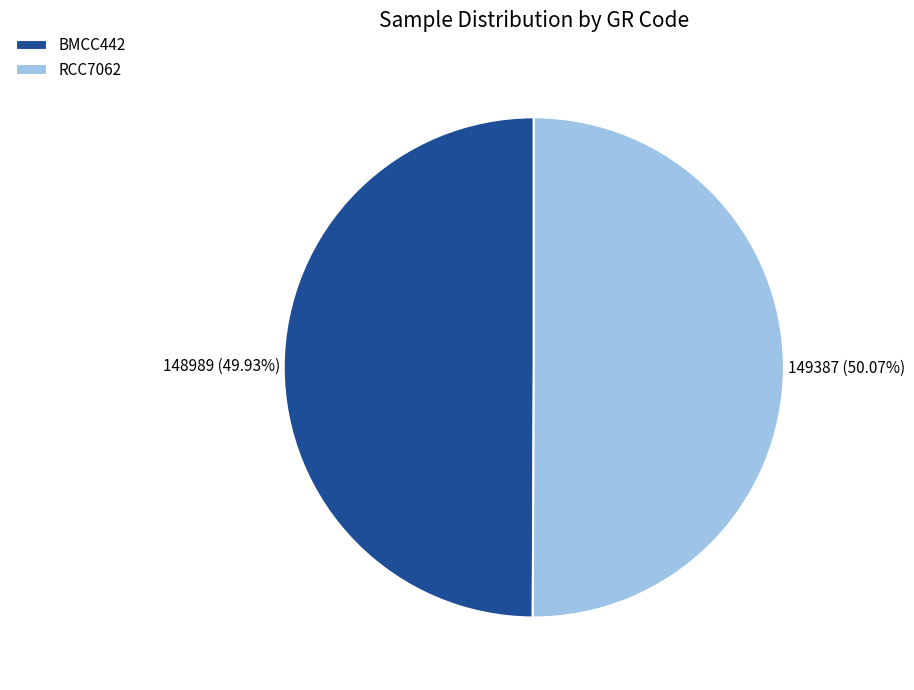

How many segments does this pie chart have?

2